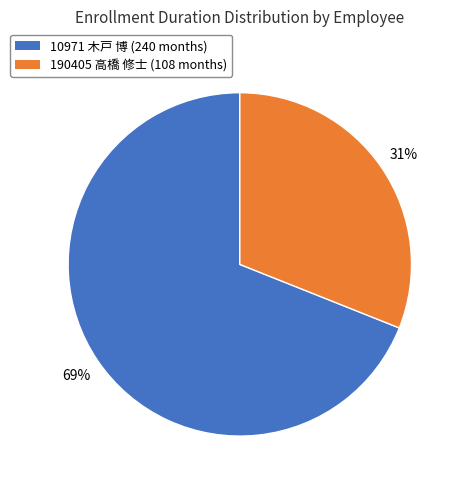

Rank the categories by value from highest to lowest.

10971, 190405